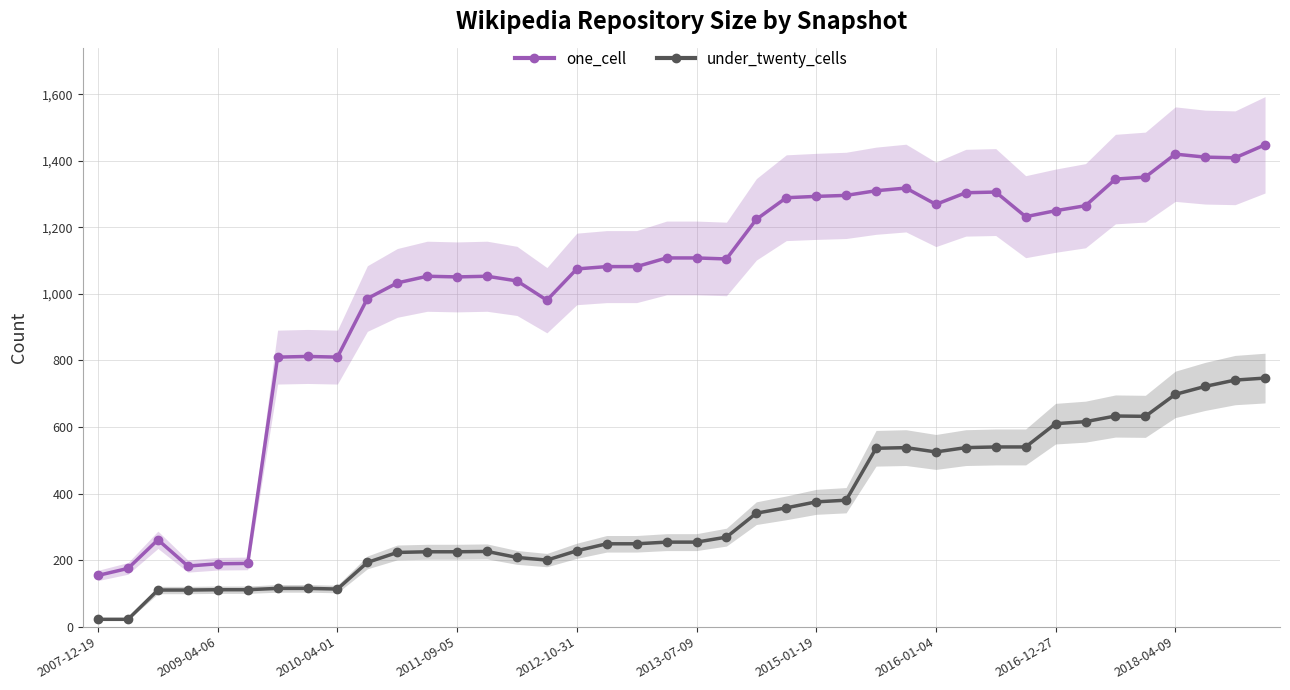

True or false: under_twenty_cells has more than 0 interior local peaks.

True